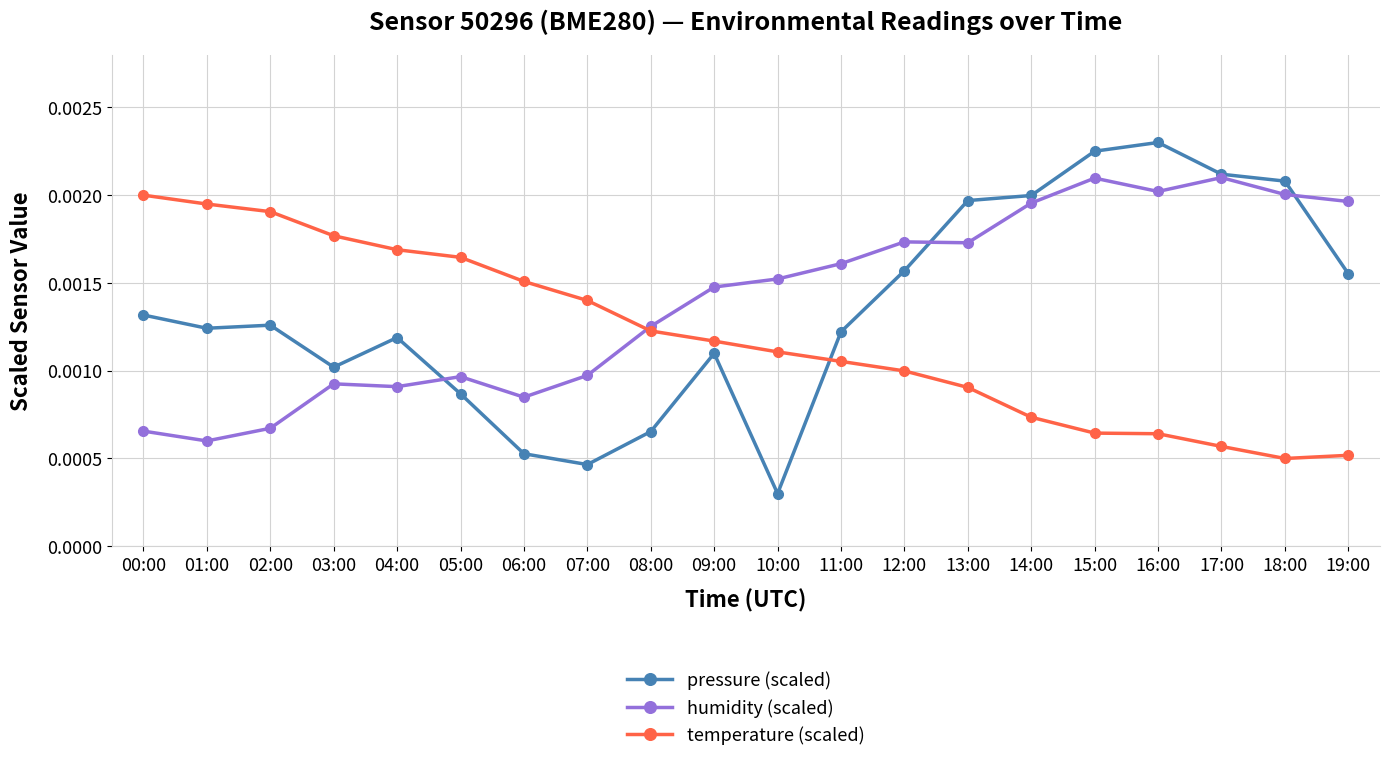

Where is humidity (scaled) nearest to the value 0?

01:00